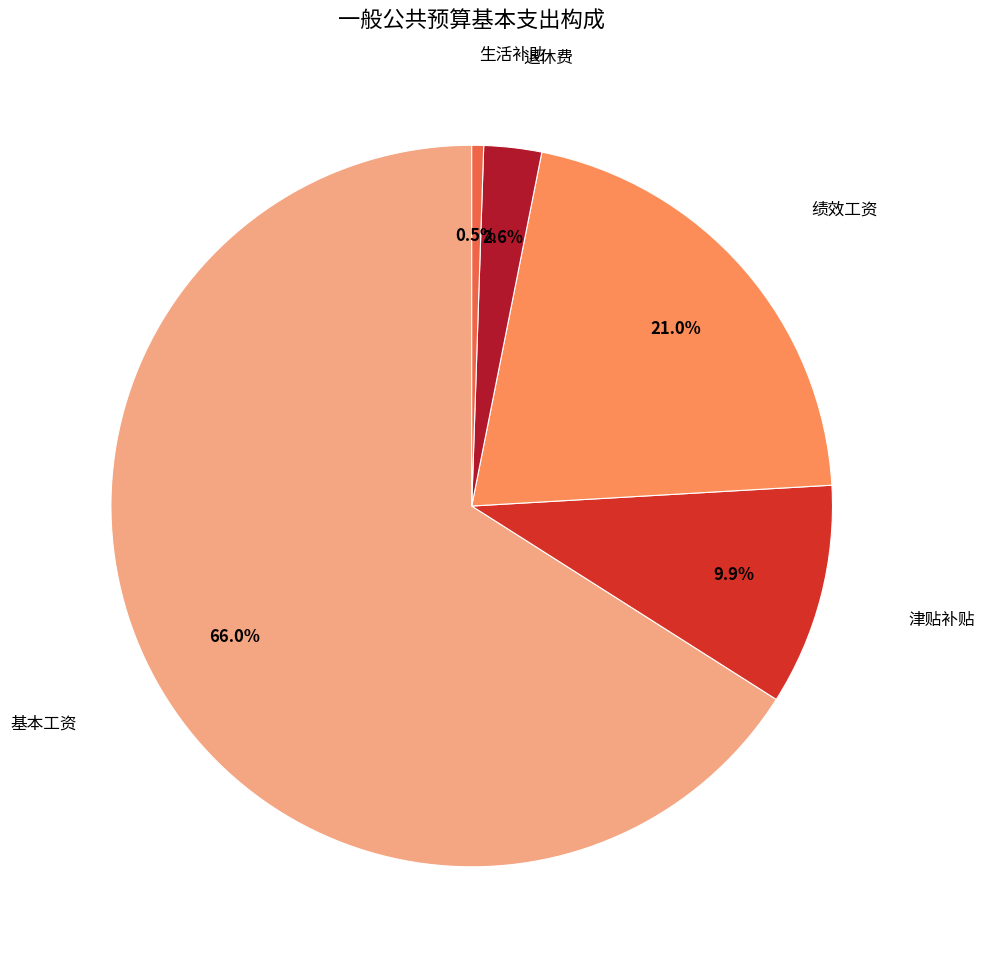

Combined, what portion of the pie is 生活补助 and 绩效工资?

21.5%